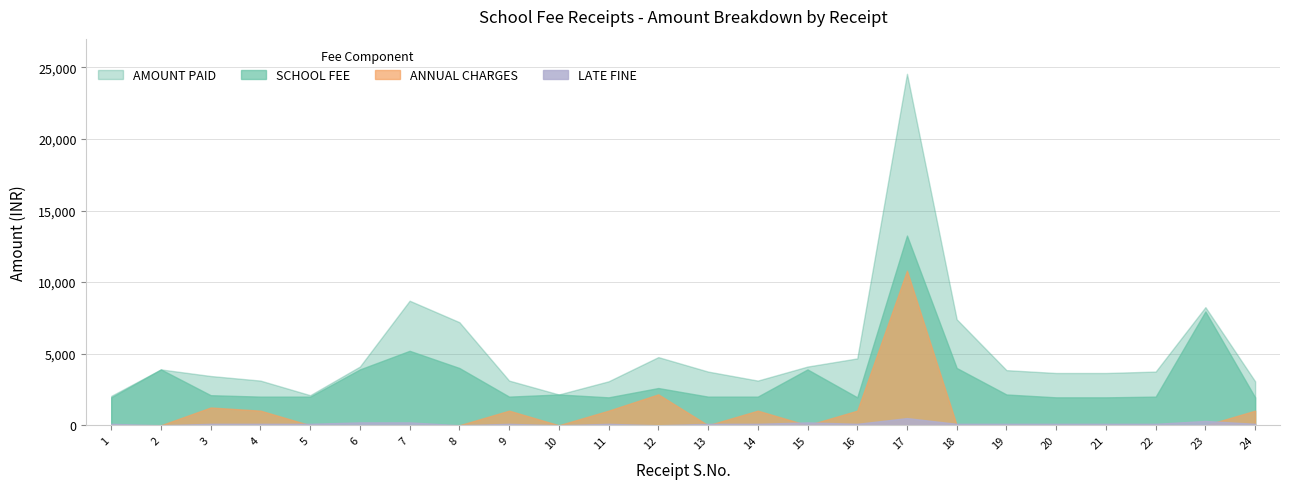

How many distinct data groups are displayed?

4